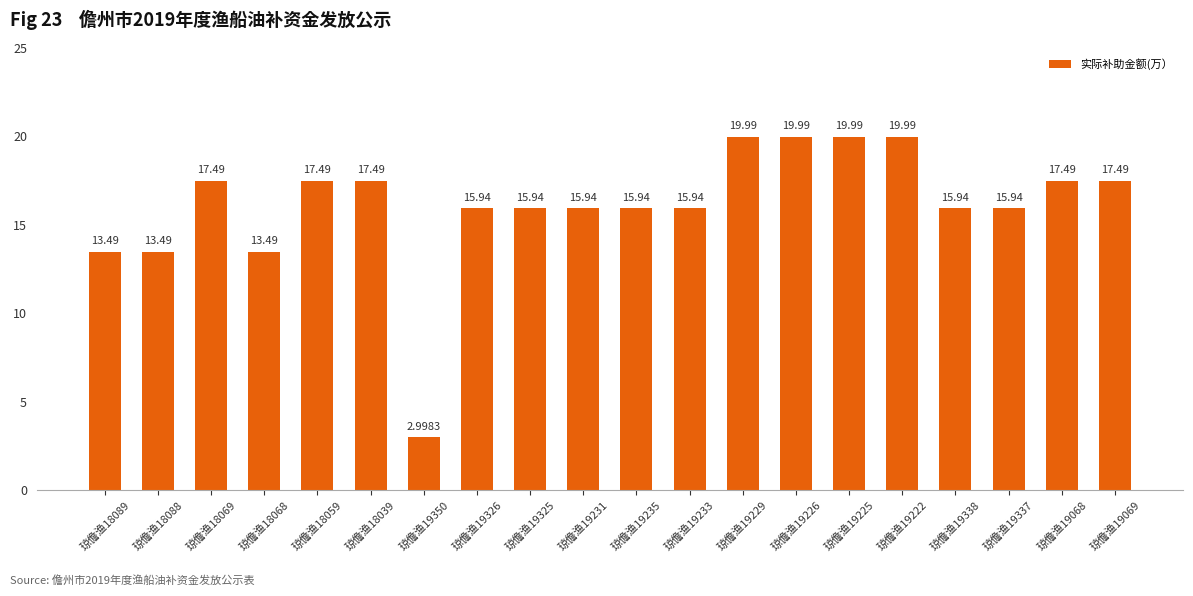

Between 琼儋渔19069 and 琼儋渔18068, which is larger?

琼儋渔19069